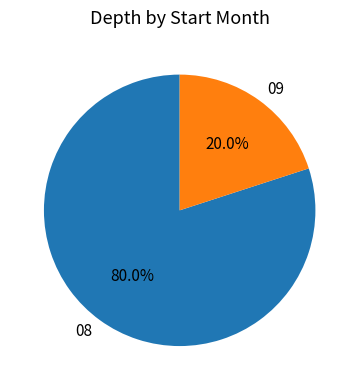

To the nearest percent, what portion does 08 represent?

80%